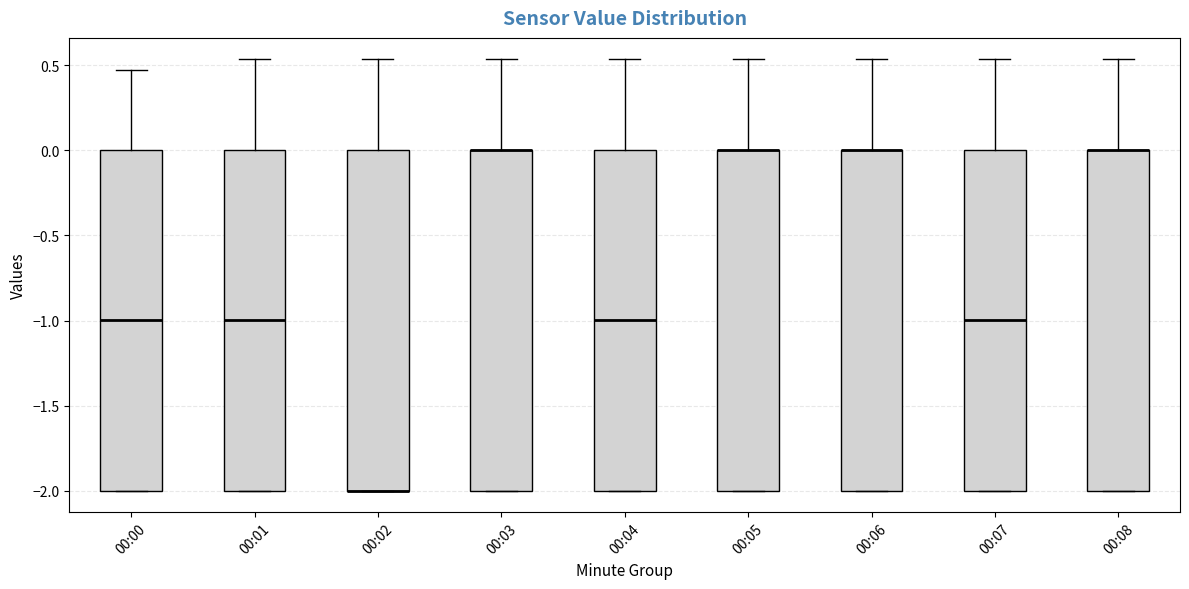

Reading left to right, transcribe this box plot: for each box, give where its median line is, the range the box spans, and where its two whiskers end, as read against the y-axis. The values are not printed on the chart, so give them approximately, as read against the axis.

00:00: median -1.00, box -2.00 to 0.00, whiskers -2.00 to 0.45
00:01: median -1.00, box -2.00 to 0.00, whiskers -2.00 to 0.55
00:02: median -2.00 (drawn on the box's lower edge), box -2.00 to 0.00, whiskers -2.00 to 0.55
00:03: median 0.00 (drawn on the box's upper edge), box -2.00 to 0.00, whiskers -2.00 to 0.55
00:04: median -1.00, box -2.00 to 0.00, whiskers -2.00 to 0.55
00:05: median 0.00 (drawn on the box's upper edge), box -2.00 to 0.00, whiskers -2.00 to 0.55
00:06: median 0.00 (drawn on the box's upper edge), box -2.00 to 0.00, whiskers -2.00 to 0.55
00:07: median -1.00, box -2.00 to 0.00, whiskers -2.00 to 0.55
00:08: median 0.00 (drawn on the box's upper edge), box -2.00 to 0.00, whiskers -2.00 to 0.55